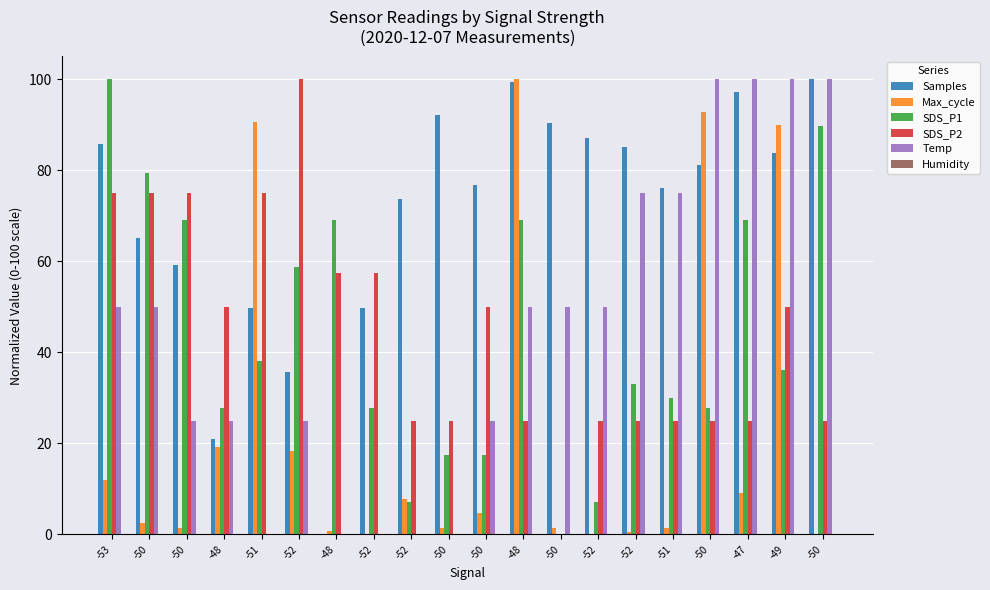

Reading left to right, list all the values displayed in this chart.

Samples: 85.8	65.0	59.2	21.0	49.8	35.6	0.0	49.8	73.7	92.2	76.7	99.5	90.4	87.0	85.0	76.1	81.1	97.3	83.8	100.0
Max_cycle: 11.9	2.5	1.4	19.3	90.6	18.4	0.8	0.0	7.8	1.4	4.7	100.0	1.4	0.0	0.6	1.4	92.8	9.2	90.0	0.0
SDS_P1: 100.0	79.4	69.1	27.8	38.1	58.8	69.1	27.8	7.2	17.5	17.5	69.1	0.0	7.2	33.0	29.9	27.8	69.1	36.1	89.7
SDS_P2: 75.0	75.0	75.0	50.0	75.0	100.0	57.5	57.5	25.0	25.0	50.0	25.0	0.0	25.0	25.0	25.0	25.0	25.0	50.0	25.0
Temp: 50.0	50.0	25.0	25.0	0.0	25.0	0.0	0.0	0.0	0.0	25.0	50.0	50.0	50.0	75.0	75.0	100.0	100.0	100.0	100.0
Humidity: 0.0	0.0	0.0	0.0	0.0	0.0	0.0	0.0	0.0	0.0	0.0	0.0	0.0	0.0	0.0	0.0	0.0	0.0	0.0	0.0